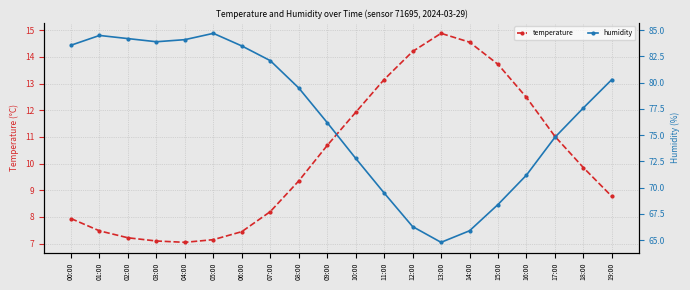

What is the maximum value for temperature?

14.9